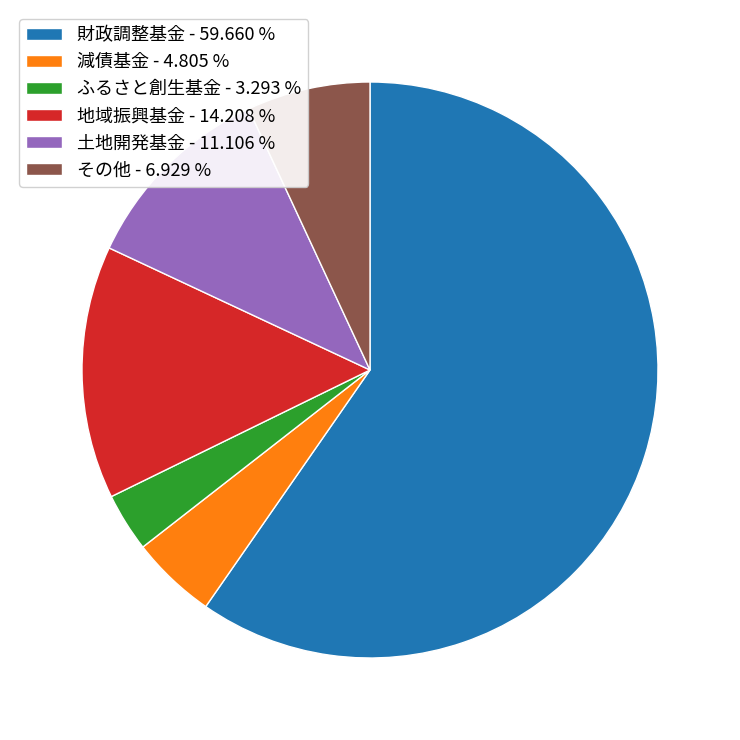

Which has a higher value, 土地開発基金 - 11.106 % or ふるさと創生基金 - 3.293 %?

土地開発基金 - 11.106 %